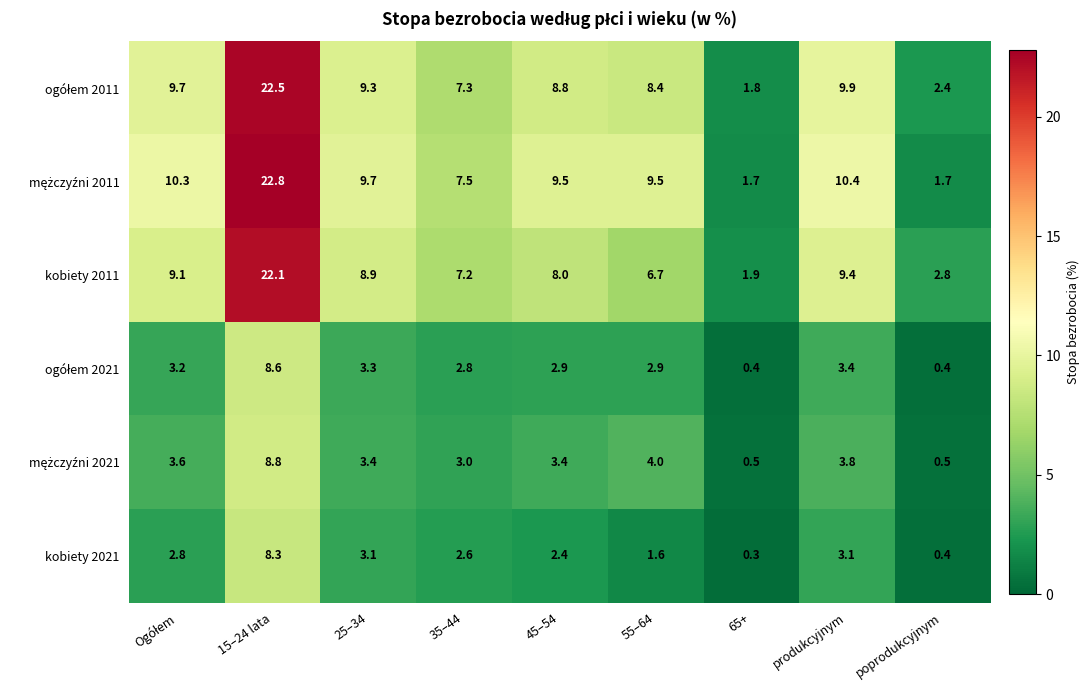

At how many categories does at least one series exceed 8?

6